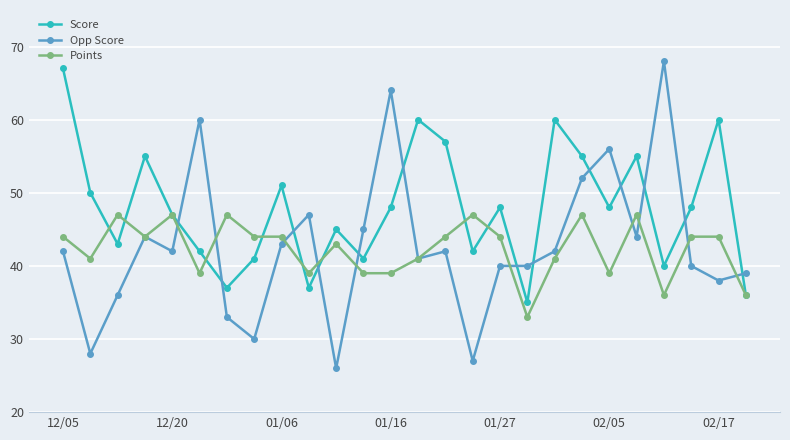

Does the chart have visible grid lines?

Yes